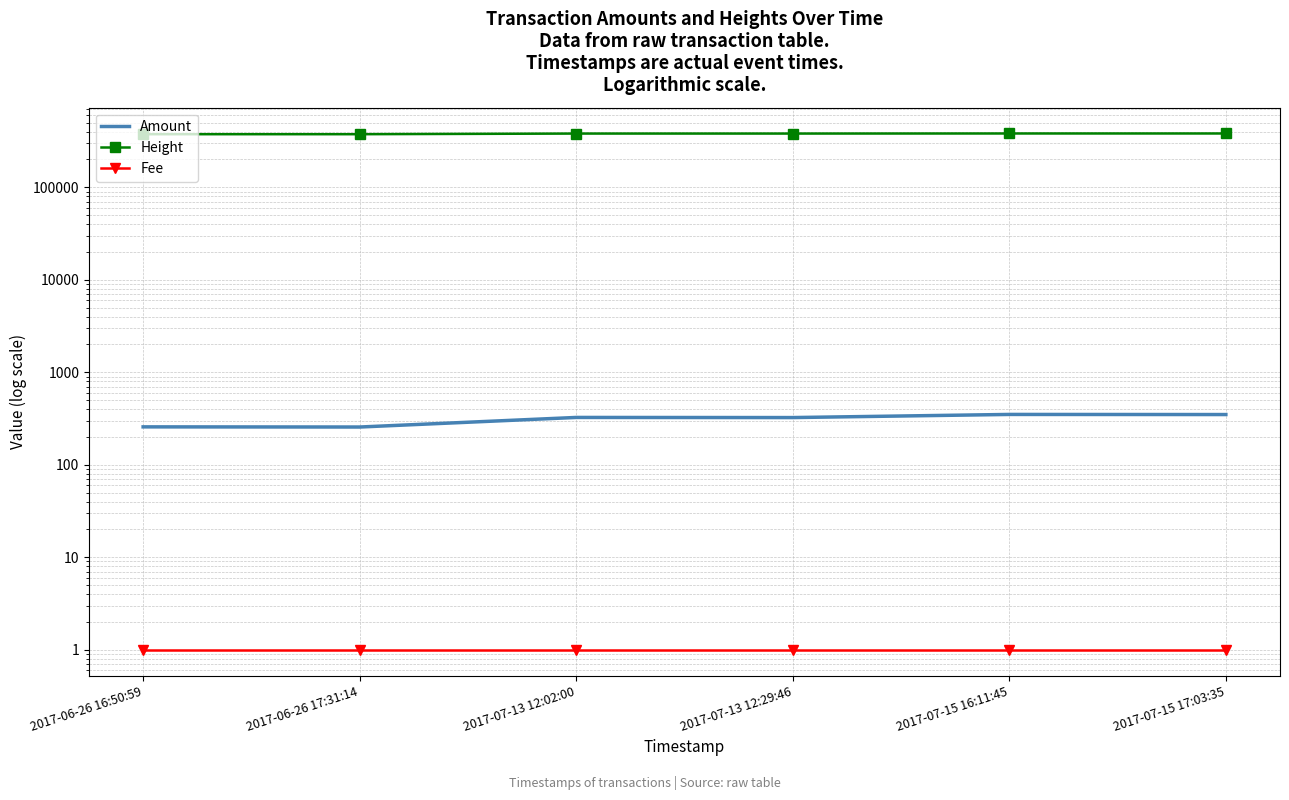

Where is the first local maximum for Amount?

2017-07-13 12:02:00